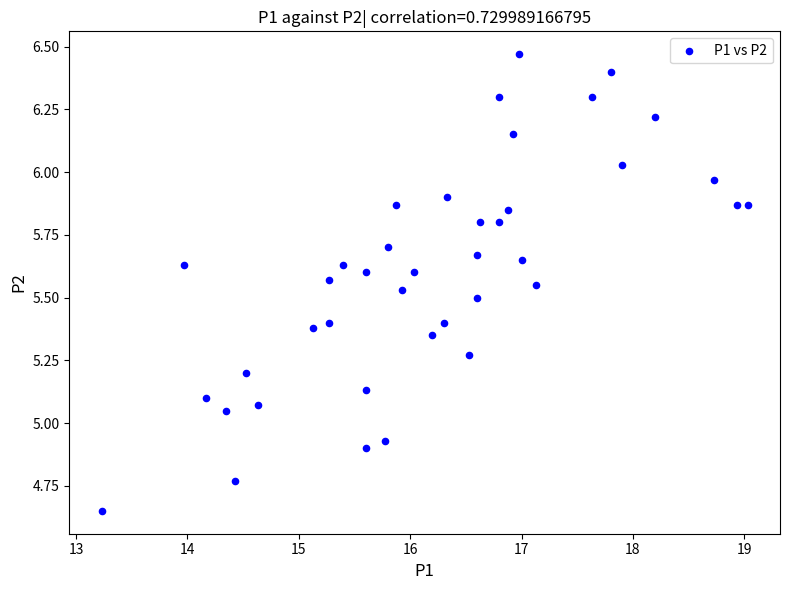

What is the range of Y values (max minus min)?

1.8